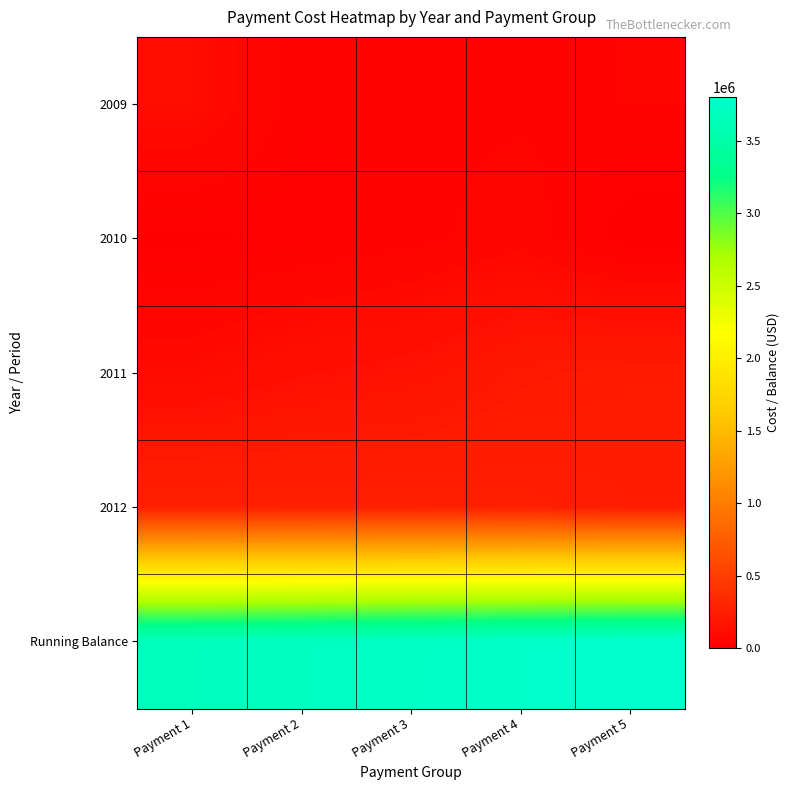

Reading left to right, list all the values displayed in this chart.

2009: Payment 1=105000	Payment 2=30000	Payment 3=35000	Payment 4=40000	Payment 5=45000
2010: Payment 1=10000	Payment 2=20000	Payment 3=35000	Payment 4=60000	Payment 5=0
2011: Payment 1=95000	Payment 2=130000	Payment 3=150000	Payment 4=200000	Payment 5=220000
2012: Payment 1=270000	Payment 2=270000	Payment 3=270000	Payment 4=260000	Payment 5=240000
Running Balance: Payment 1=3678521	Payment 2=3708000	Payment 3=3738045	Payment 4=3768666	Payment 5=3799538